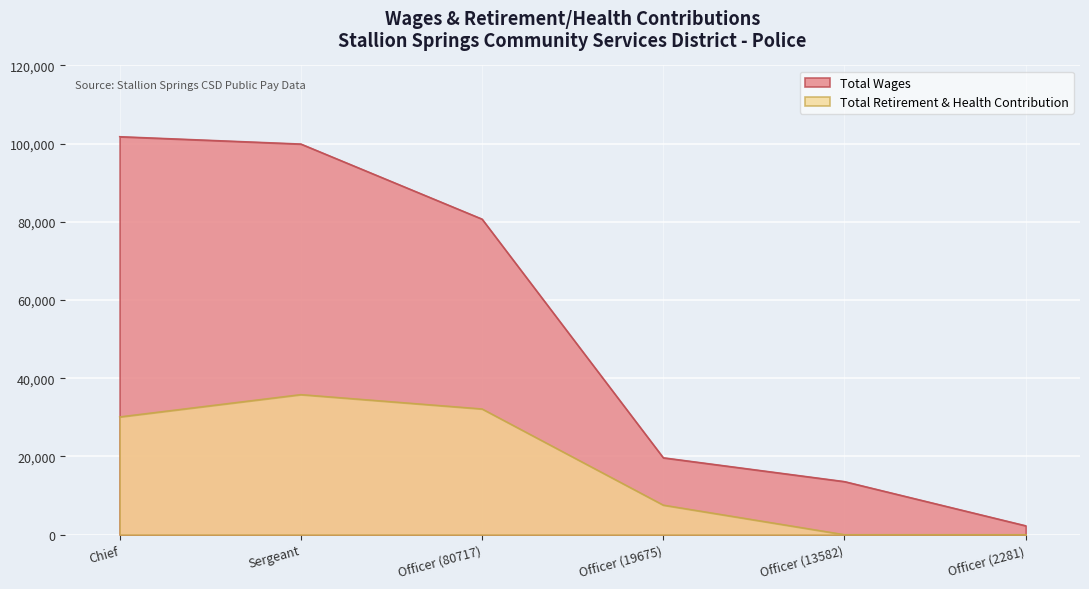

What is the label of the 1st point from the right?

Officer (2281)